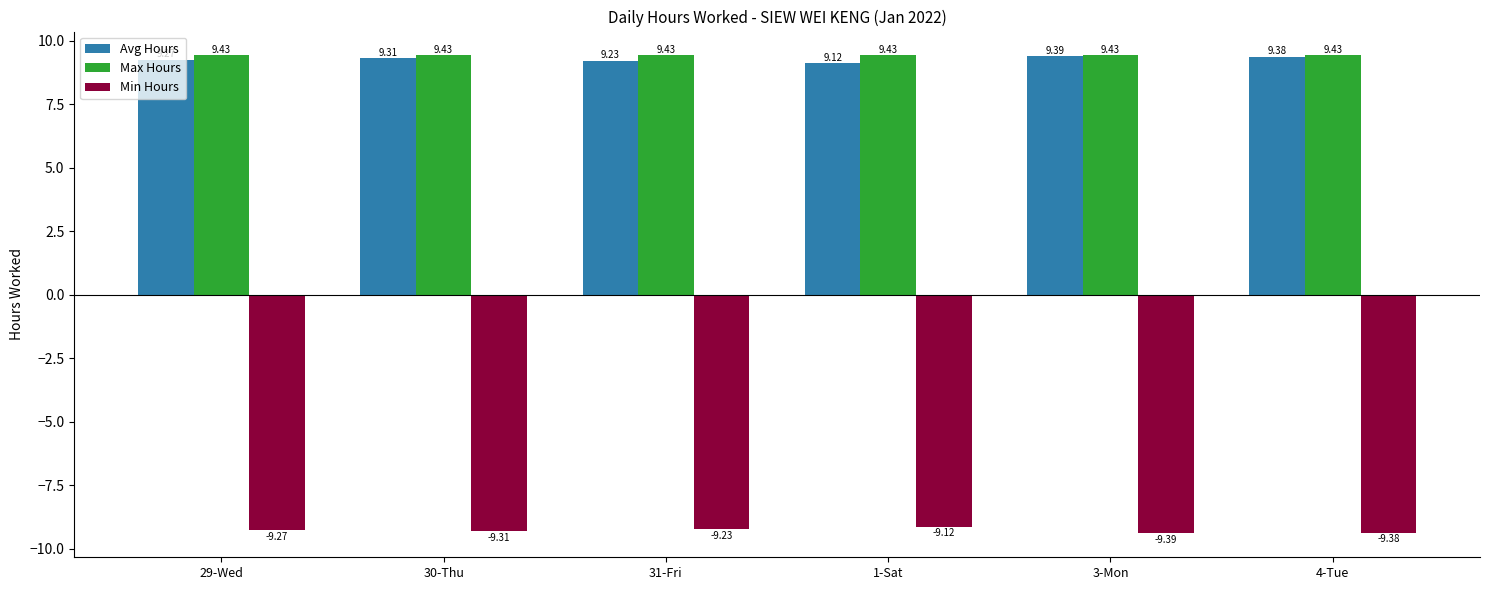

Is it true that Max Hours equals 9.4 at 29-Wed?

True